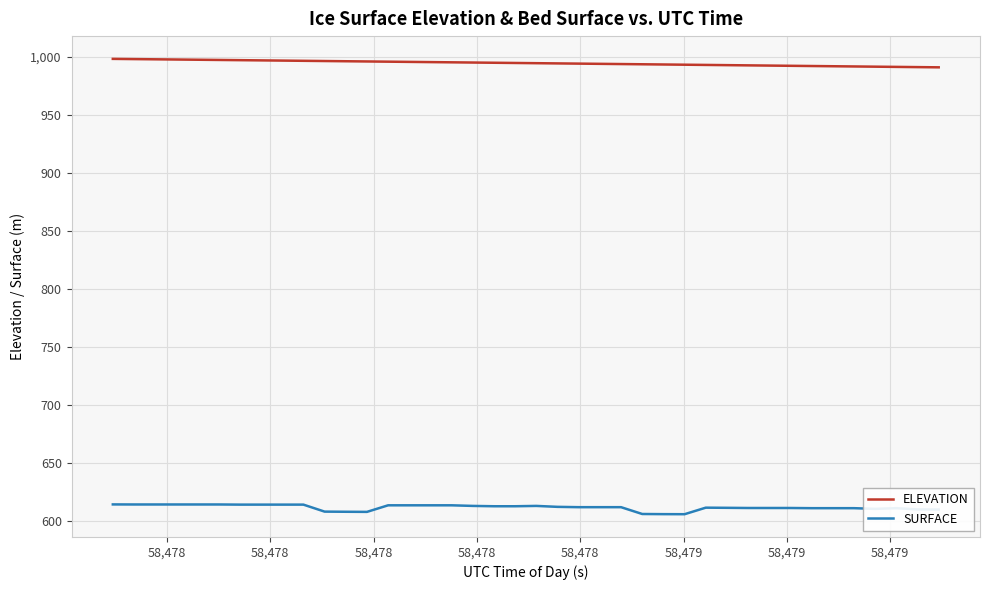

Rank the series by their average value, from highest to lowest.

ELEVATION, SURFACE